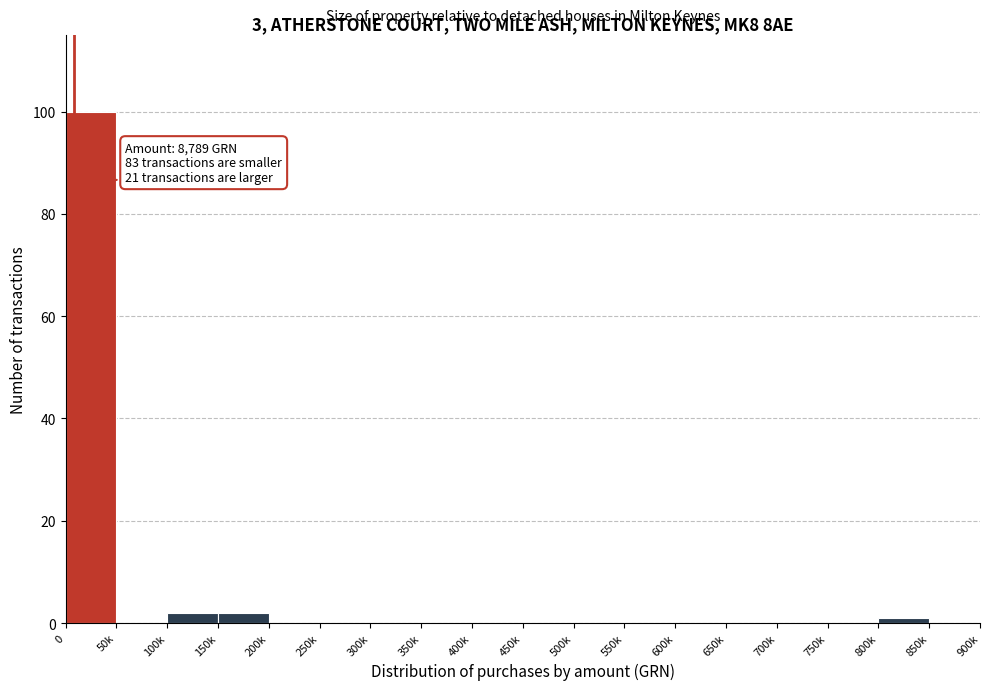

Reading left to right, transcribe all the data shown in this chart.

0=100	50k=0	100k=2	150k=2	200k=0	250k=0	300k=0	350k=0	400k=0	450k=0	500k=0	550k=0	600k=0	650k=0	700k=0	750k=0	800k=1	850k=0